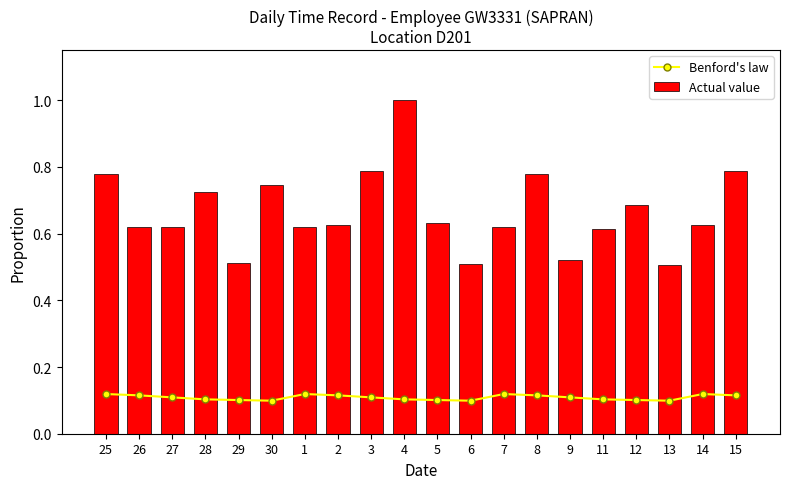

Which label corresponds to the smallest value in the chart?

30